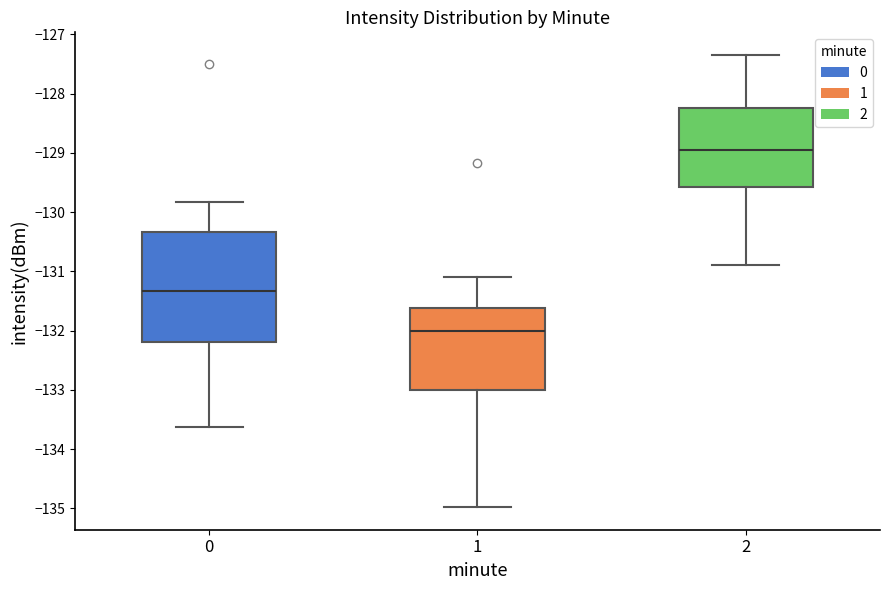

Which box has the lowest median line?

1